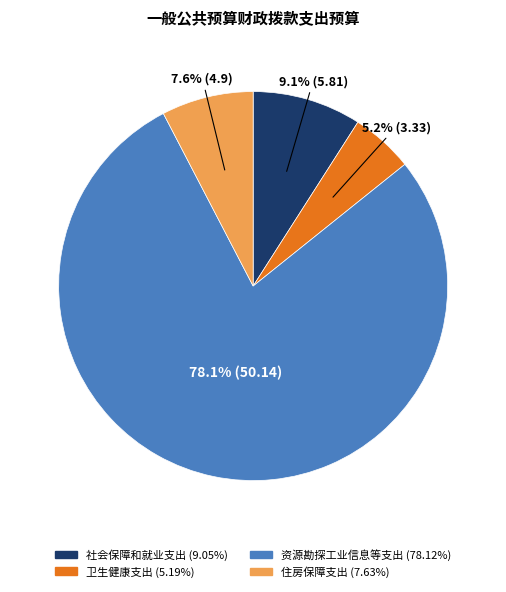

Which slice is the smallest?

卫生健康支出